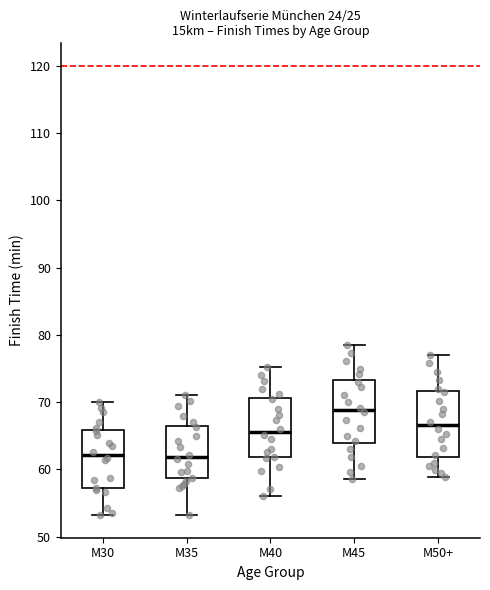

Which box has the highest median line?

M45